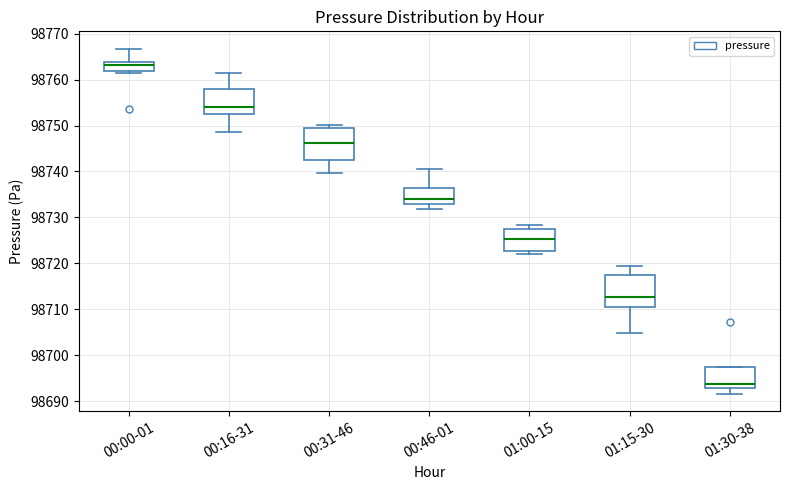

Reading left to right, read every box against the y-axis: the position of its median line, the range the box covers, and the ends of its whiskers. The values are not printed on the chart, so give them approximately, as read against the axis.

00:00-01: median 98763, box 98762 to 98764, whiskers 98761 to 98767
00:16-31: median 98754, box 98752 to 98758, whiskers 98749 to 98762
00:31-46: median 98746, box 98743 to 98749, whiskers 98740 to 98750
00:46-01: median 98734, box 98733 to 98736, whiskers 98732 to 98741
01:00-15: median 98725, box 98723 to 98728, whiskers 98722 to 98728 (just above the box's upper edge)
01:15-30: median 98713, box 98710 to 98717, whiskers 98705 to 98720
01:30-38: median 98694, box 98693 to 98697, whiskers 98692 to 98697